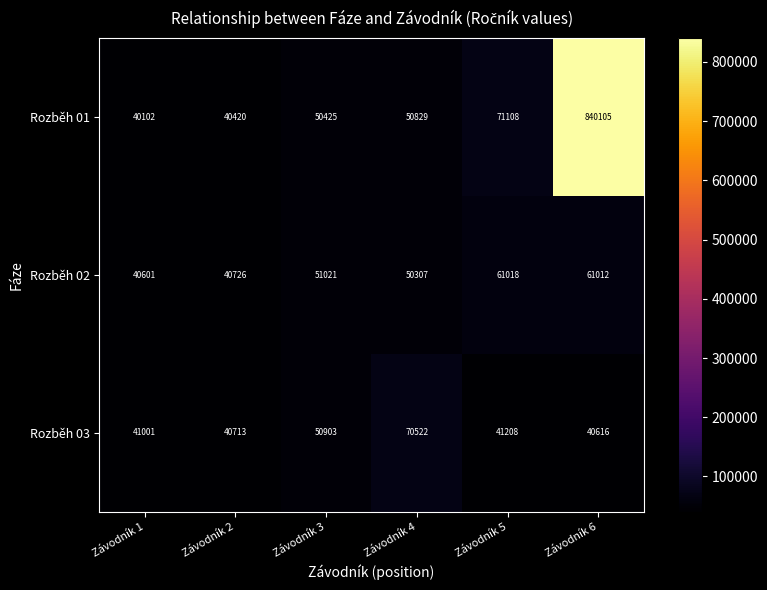

True or false: Rozběh 02 has a value of 50307 at Závodník 4.

True